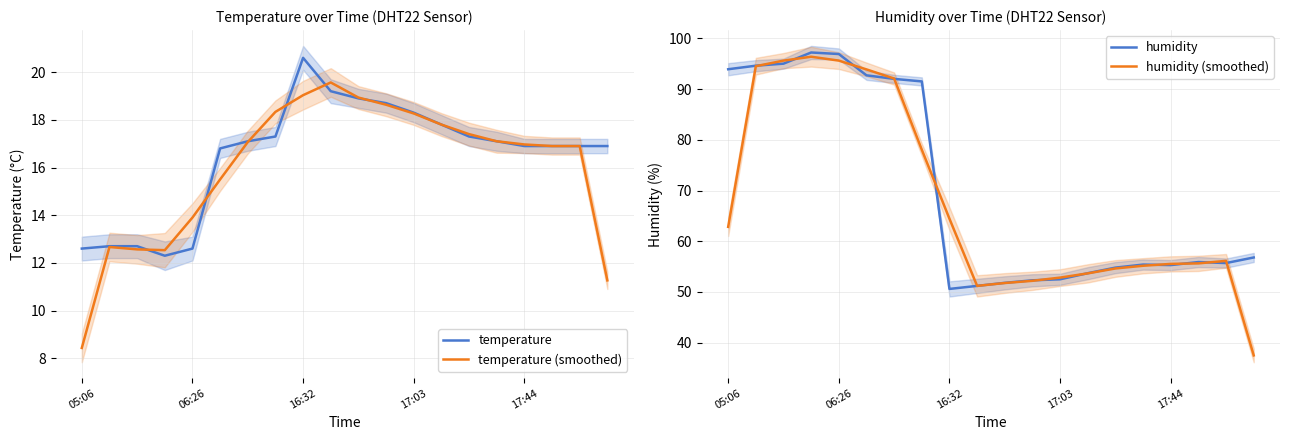

Is it true that temperature equals 7.6 at 05:06?

False